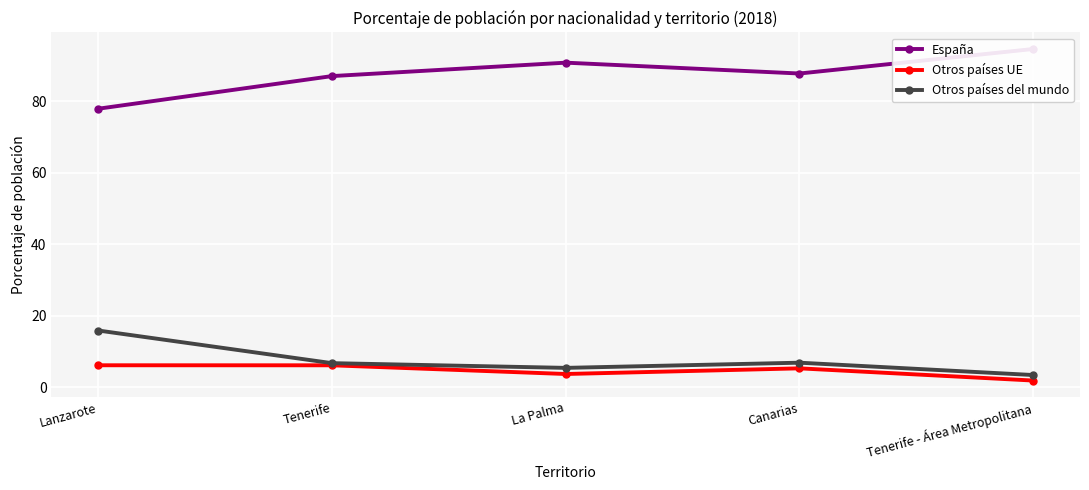

Which category has the highest value in the Otros países UE series?

Lanzarote